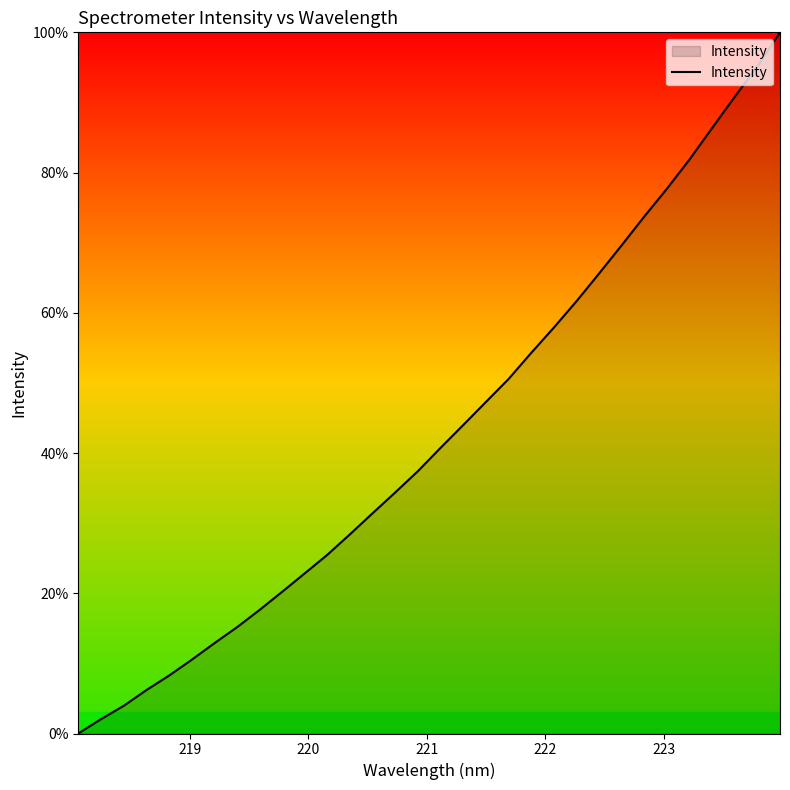

What is the greatest value displayed?

100.0